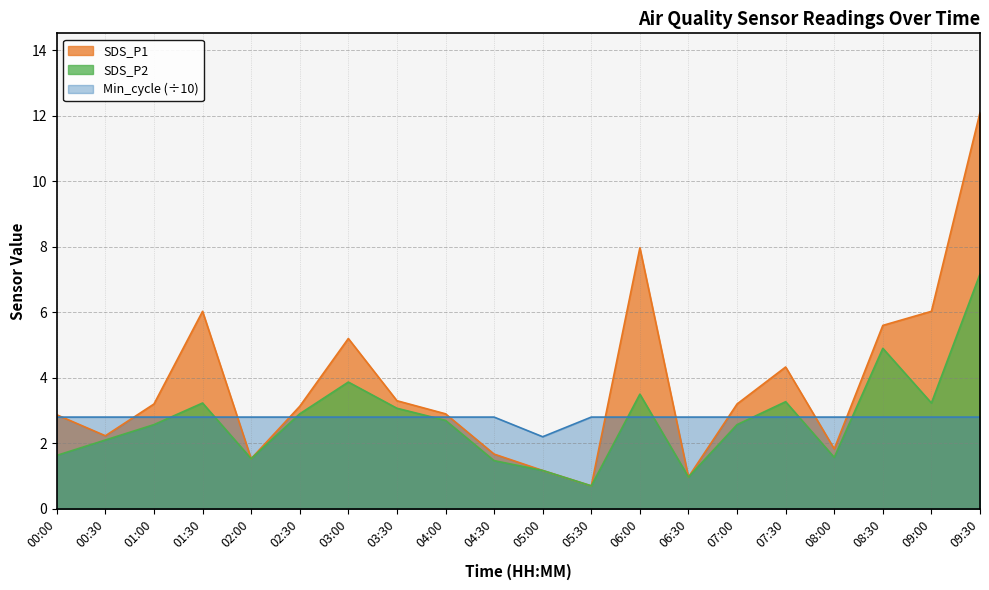

Where is the first local maximum for SDS_P2?

01:30